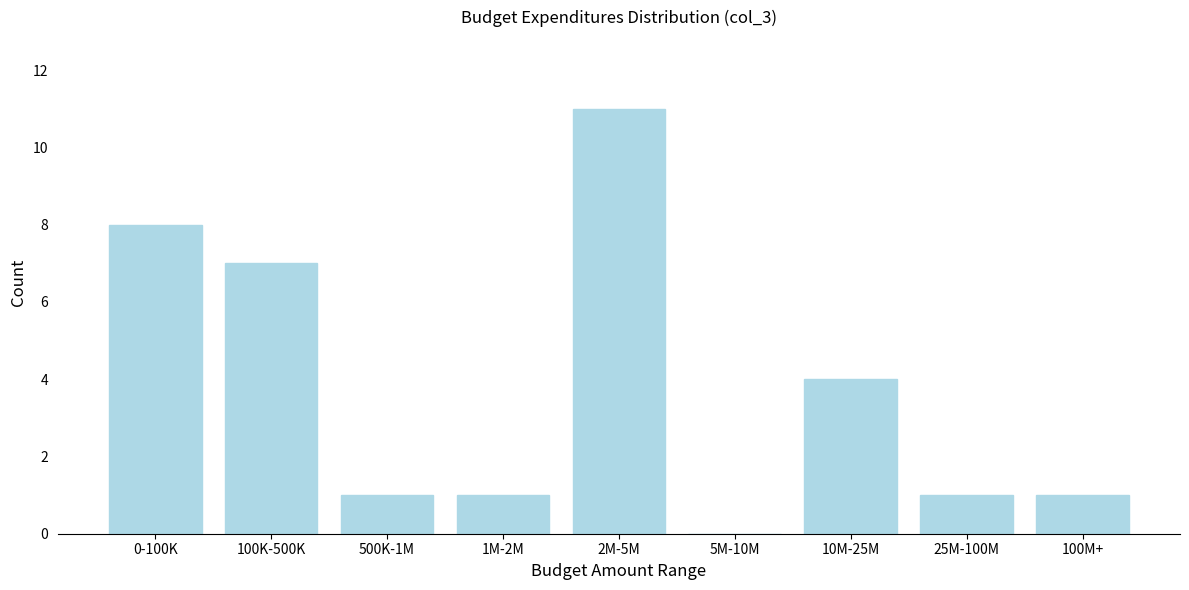

Reading right to left, list all the values displayed in this chart.

100M+=1	25M-100M=1	10M-25M=4	5M-10M=0	2M-5M=11	1M-2M=1	500K-1M=1	100K-500K=7	0-100K=8